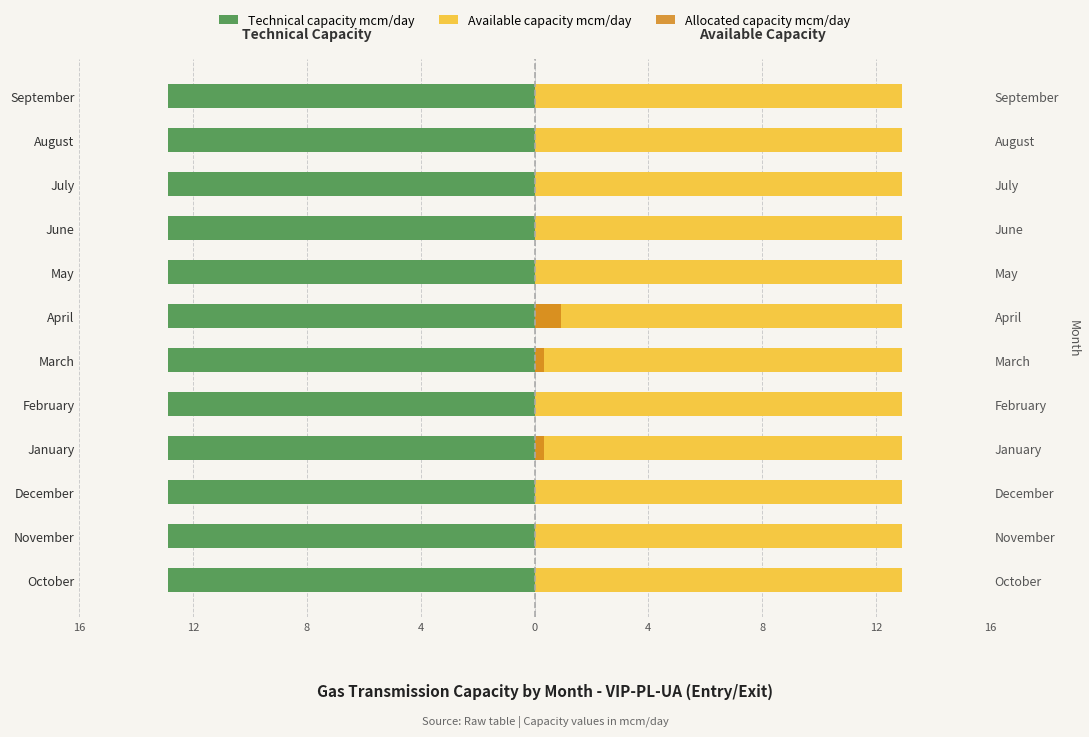

What is the sum of all Allocated capacity mcm/day values?

1.6